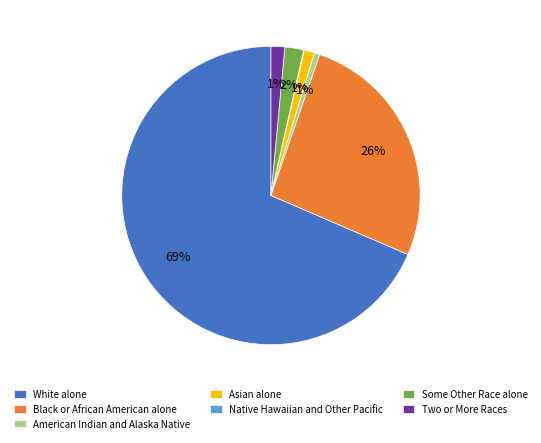

Combined, do White alone and Asian alone account for over 50%?

Yes